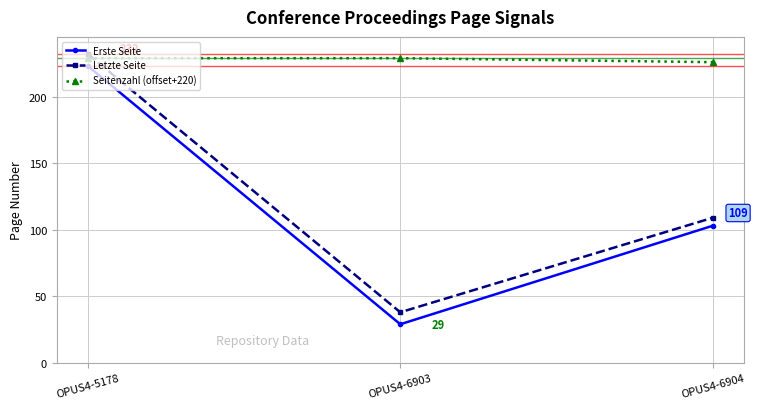

How many lines are shown in the chart?

3